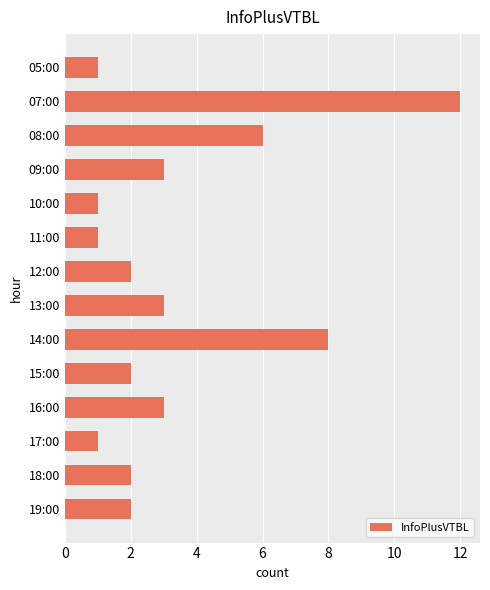

What is the ratio of the value at 13:00 to the value at 10:00?

3.0